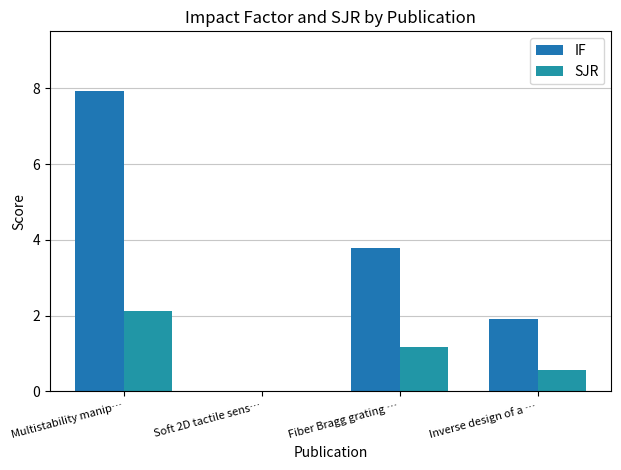

How many series are shown in this chart?

2